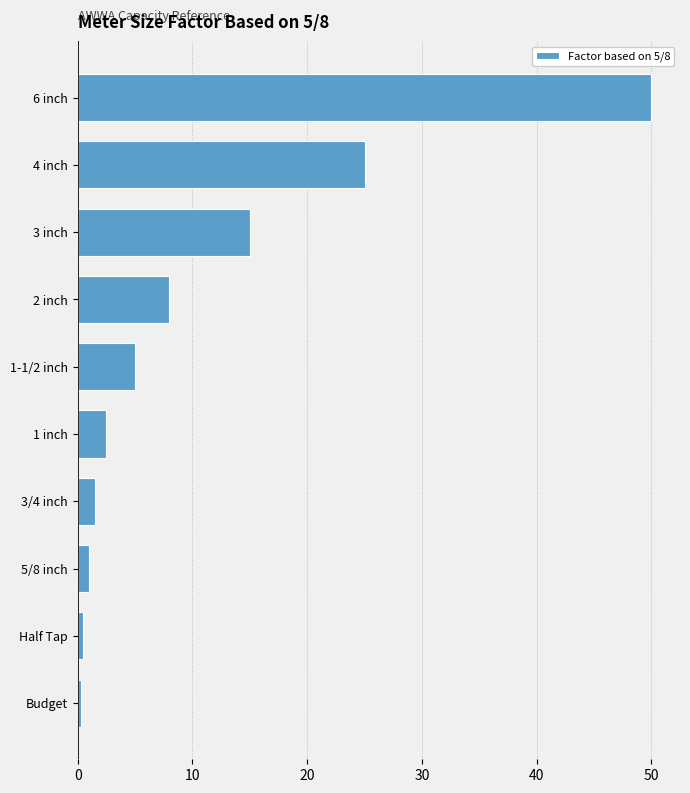

Approximately how many times larger is the value at 4 inch compared to 2 inch?

3.1